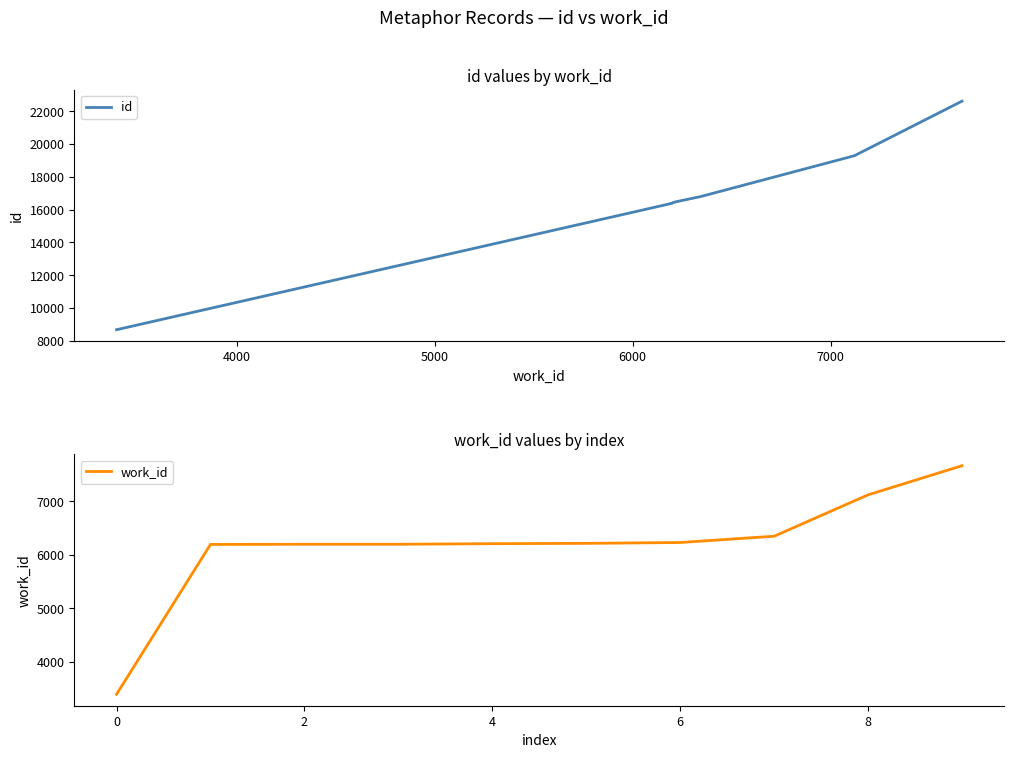

Reading left to right, what are all the values shown in this chart?

id: 8677	16371	16377	16387	16442	16464	16507	16807	19289	22619
work_id: 3392	6193	6196	6196	6207	6213	6229	6346	7120	7664